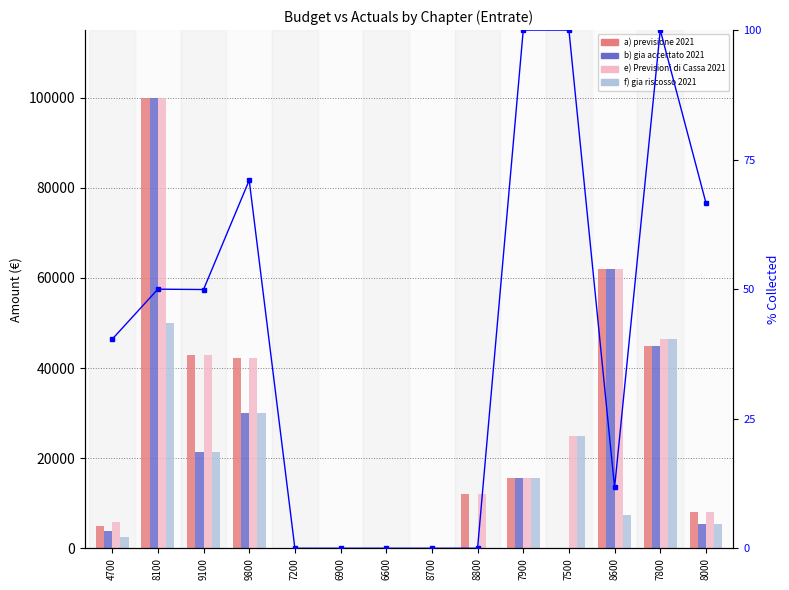

What is the average value of the b) di cui gia accertato 2021 series?

20224.6